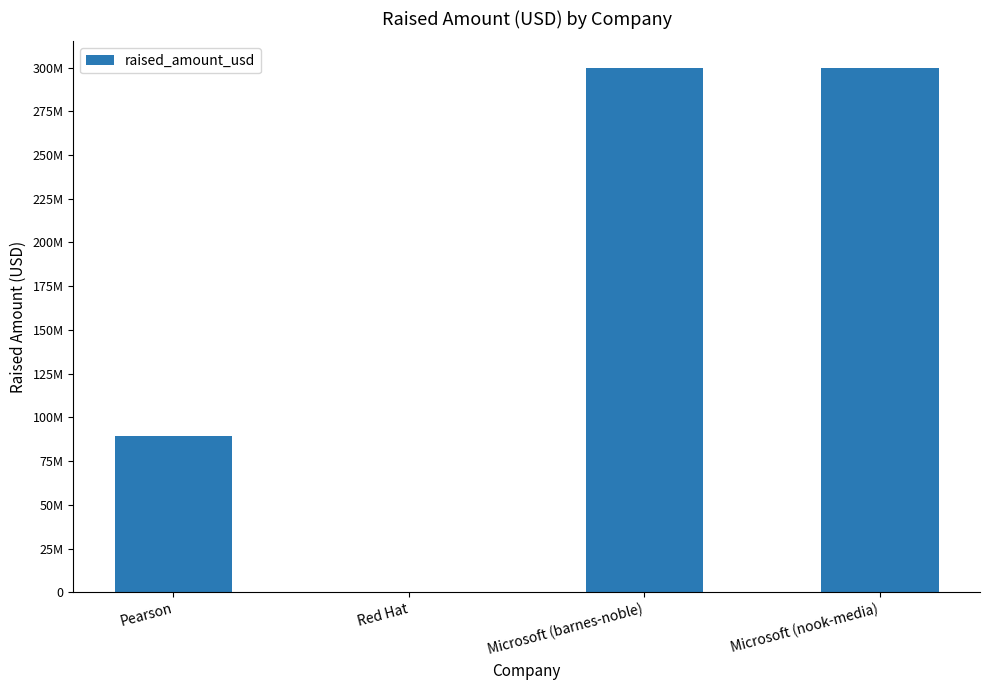

True or false: the data shows 300000000 at Microsoft (barnes-noble).

True